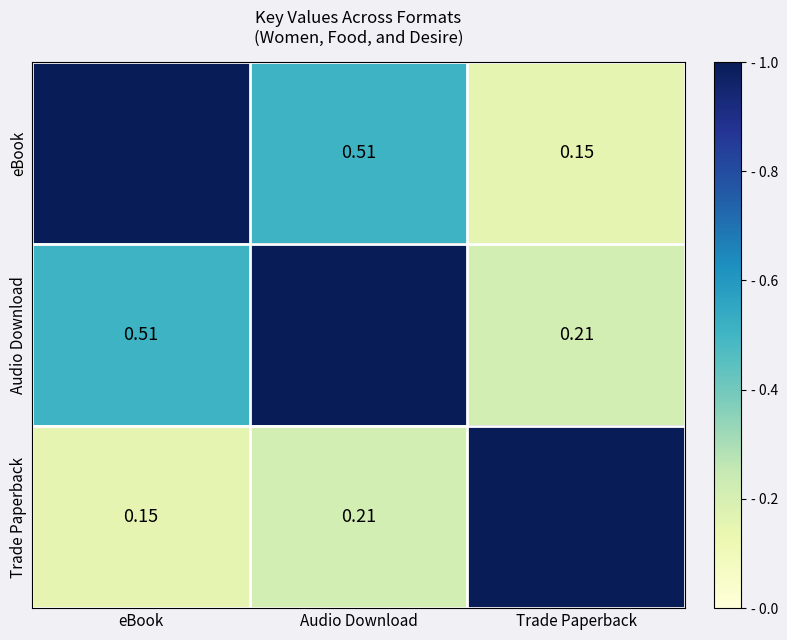

At eBook, list the series in order from largest to smallest.

eBook, Audio Download, Trade Paperback